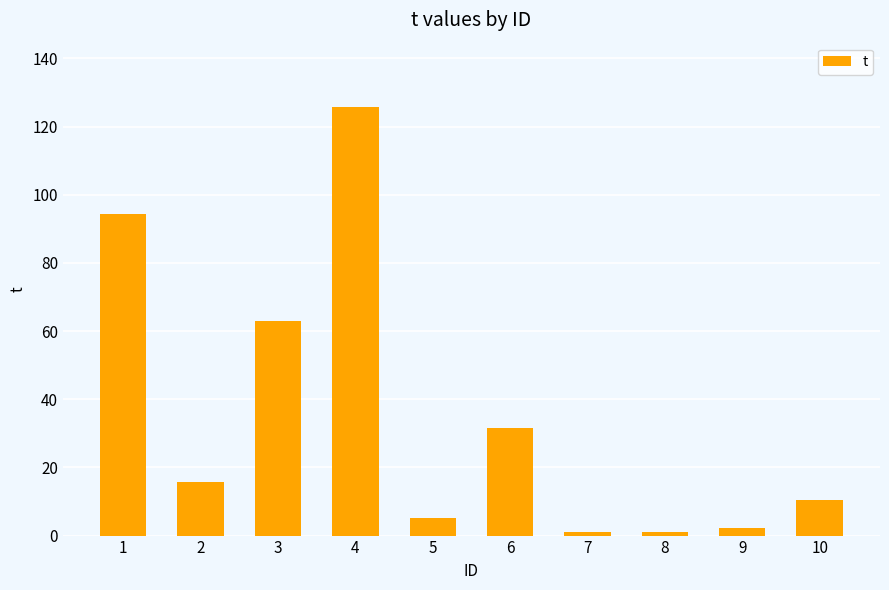

What is the average value?

35.0